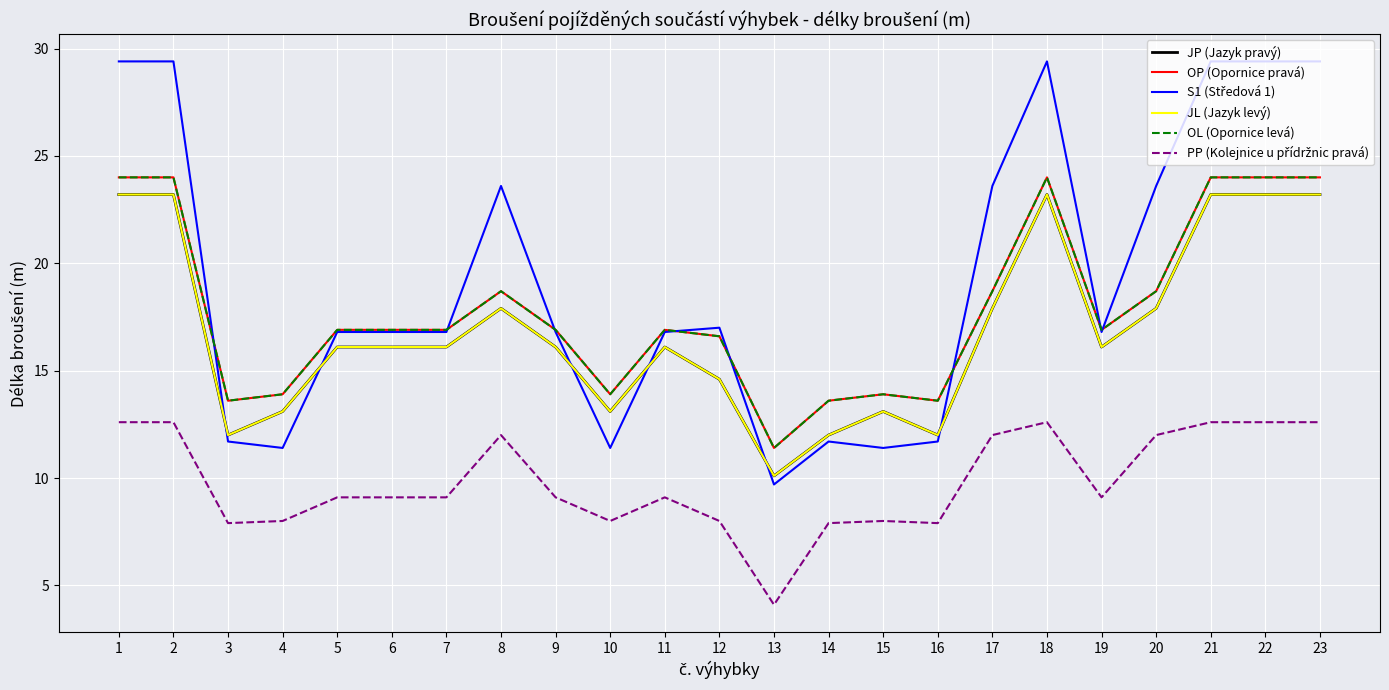

Which series changed the most between 1 and 7?

S1 (Středová 1)